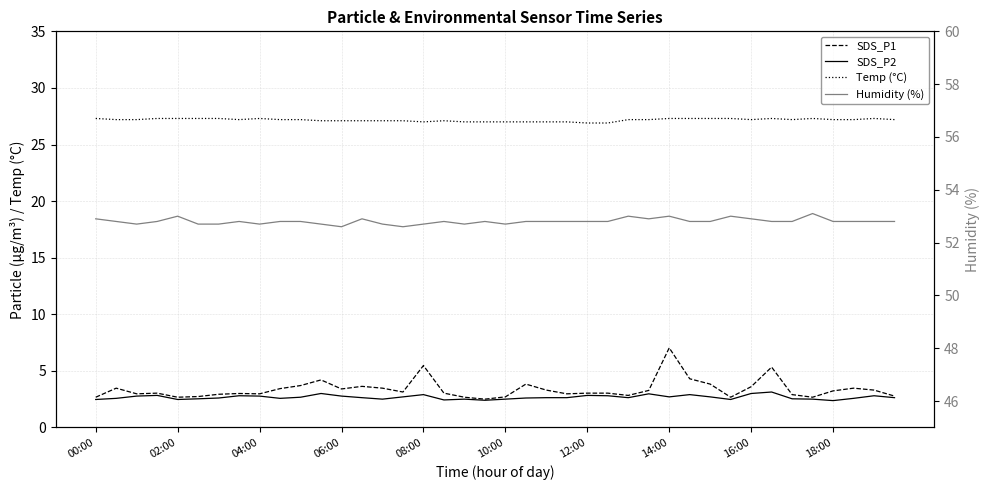

Is this an area chart (filled region under the line)?

No